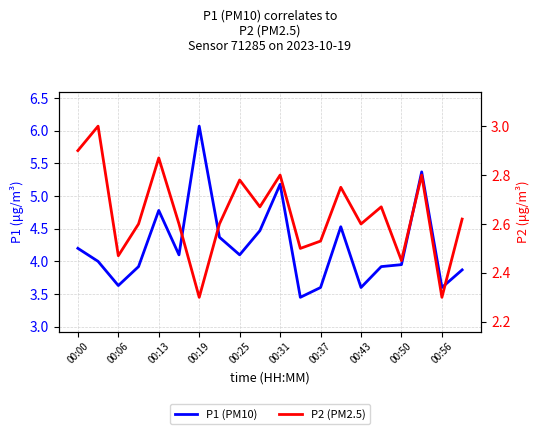

What is the minimum value shown in the chart?

2.3